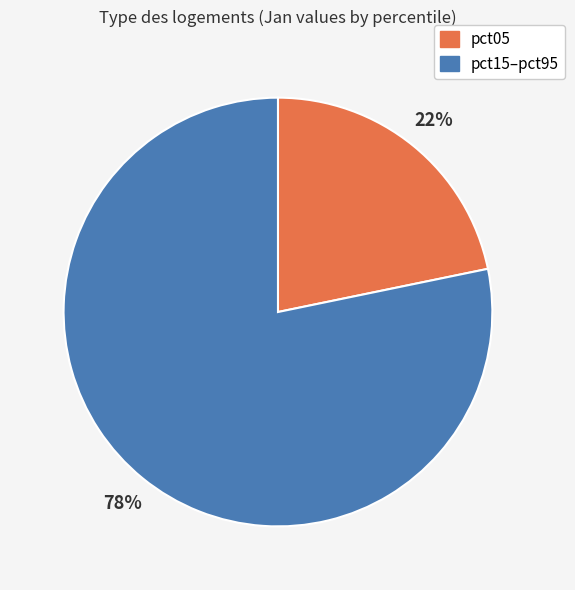

To the nearest percent, what is the difference between the largest and smallest slice percentages?

56%